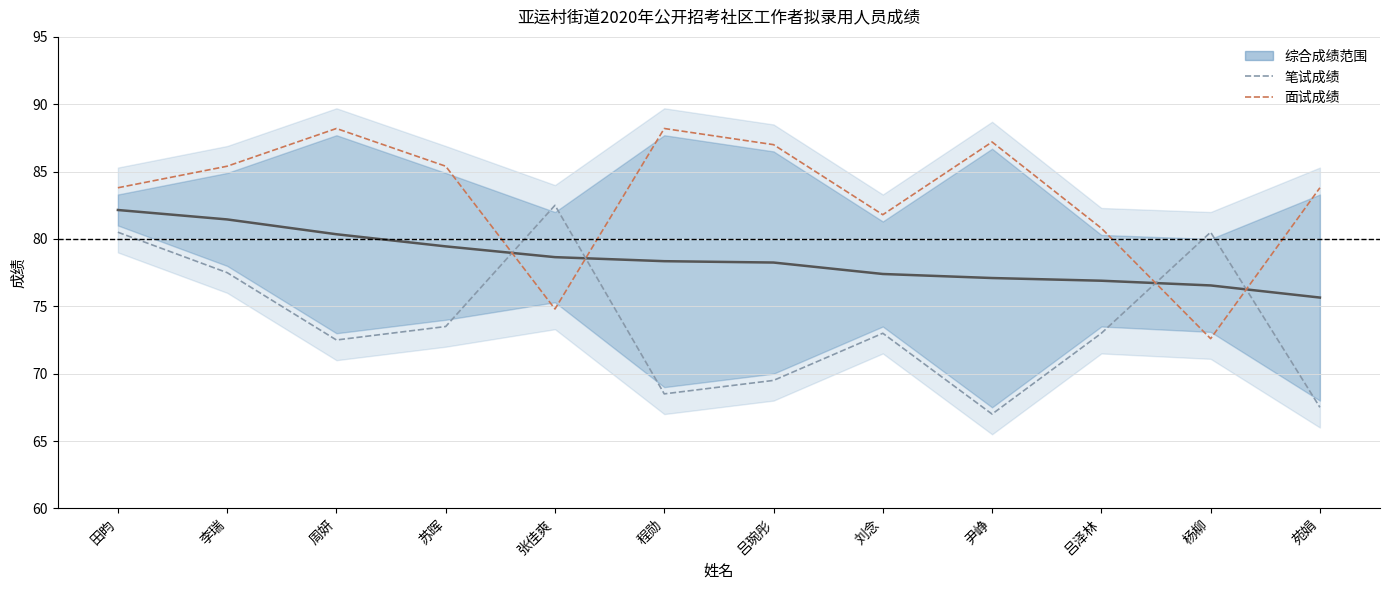

True or false: 面试成绩 has a value of 88.2 at 程勋.

True